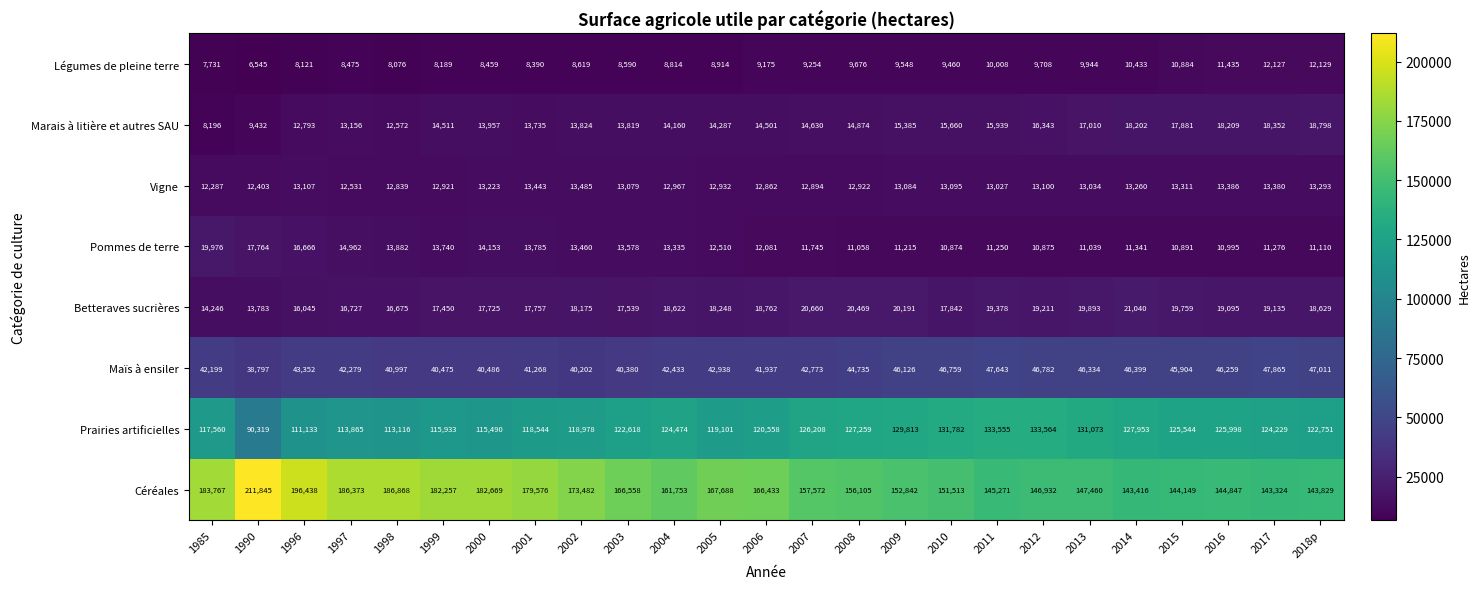

Which label corresponds to the smallest value in the chart?

1990